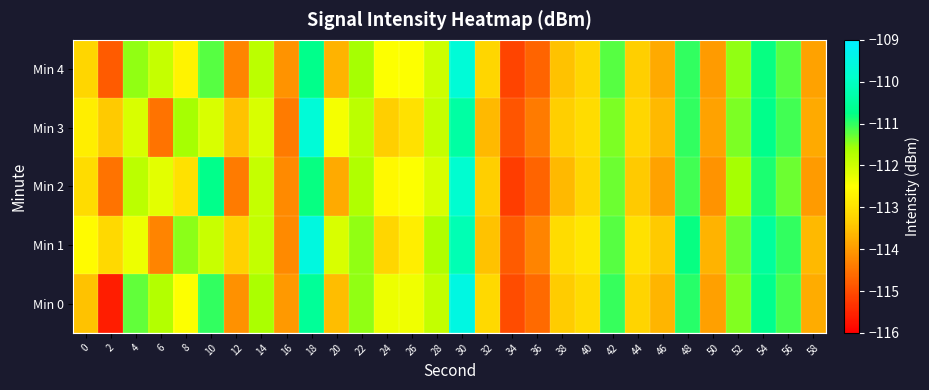

Reading left to right, list all the values displayed in this chart.

Min 0: 0=-113.5	2=-115.6	4=-111.2	6=-111.7	8=-112.5	10=-111.0	12=-114.1	14=-111.6	16=-114.0	18=-110.5	20=-113.6	22=-111.5	24=-112.3	26=-112.3	28=-111.9	30=-109.5	32=-113.1	34=-115.0	36=-114.6	38=-113.4	40=-113.1	42=-111.0	44=-113.2	46=-113.7	48=-110.9	50=-113.9	52=-111.4	54=-110.7	56=-111.1	58=-113.8
Min 1: 0=-112.6	2=-113.1	4=-112.3	6=-114.3	8=-111.5	10=-111.9	12=-113.3	14=-111.9	16=-114.2	18=-109.6	20=-112.1	22=-111.5	24=-113.2	26=-112.8	28=-111.7	30=-110.2	32=-113.5	34=-114.8	36=-114.3	38=-113.1	40=-112.9	42=-111.2	44=-113.0	46=-113.4	48=-110.8	50=-113.7	52=-111.3	54=-110.5	56=-111.0	58=-113.6
Min 2: 0=-113.1	2=-114.5	4=-111.8	6=-112.2	8=-113.0	10=-110.7	12=-114.4	14=-111.9	16=-114.2	18=-110.8	20=-113.8	22=-111.7	24=-112.6	26=-112.5	28=-112.1	30=-109.8	32=-113.3	34=-115.2	36=-114.7	38=-113.6	40=-113.2	42=-111.3	44=-113.4	46=-113.9	48=-111.1	50=-114.1	52=-111.6	54=-110.9	56=-111.3	58=-114.0
Min 3: 0=-112.8	2=-113.4	4=-112.1	6=-114.5	8=-111.6	10=-112.1	12=-113.5	14=-112.1	16=-114.4	18=-109.7	20=-112.4	22=-111.8	24=-113.3	26=-113.0	28=-111.9	30=-110.4	32=-113.6	34=-114.9	36=-114.4	38=-113.3	40=-113.1	42=-111.4	44=-113.2	46=-113.6	48=-111.0	50=-113.9	52=-111.4	54=-110.7	56=-111.1	58=-113.8
Min 4: 0=-113.2	2=-114.8	4=-111.5	6=-111.9	8=-112.7	10=-111.2	12=-114.3	14=-111.8	16=-114.1	18=-110.7	20=-113.7	22=-111.6	24=-112.5	26=-112.5	28=-112.0	30=-109.7	32=-113.2	34=-115.1	36=-114.7	38=-113.5	40=-113.2	42=-111.2	44=-113.3	46=-113.8	48=-111.0	50=-114.0	52=-111.5	54=-110.8	56=-111.2	58=-113.9